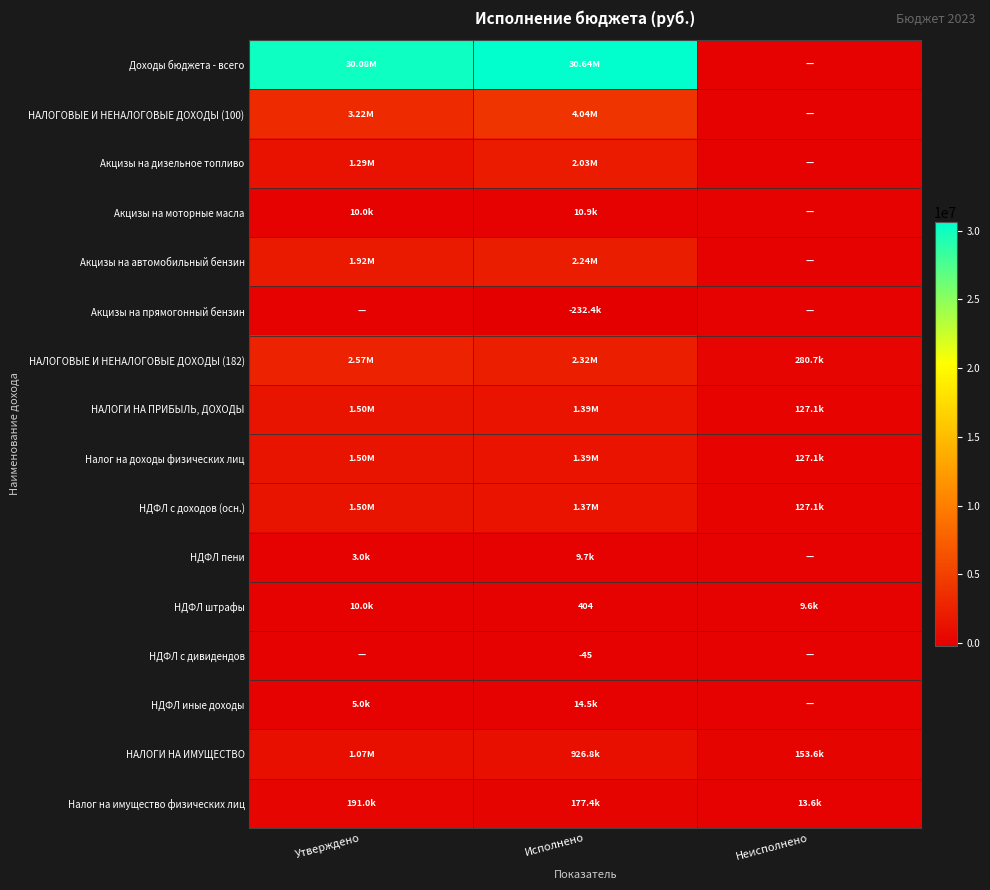

What is the difference between the Доходы бюджета - всего values at Неисполнено and Исполнено?

30635200.1